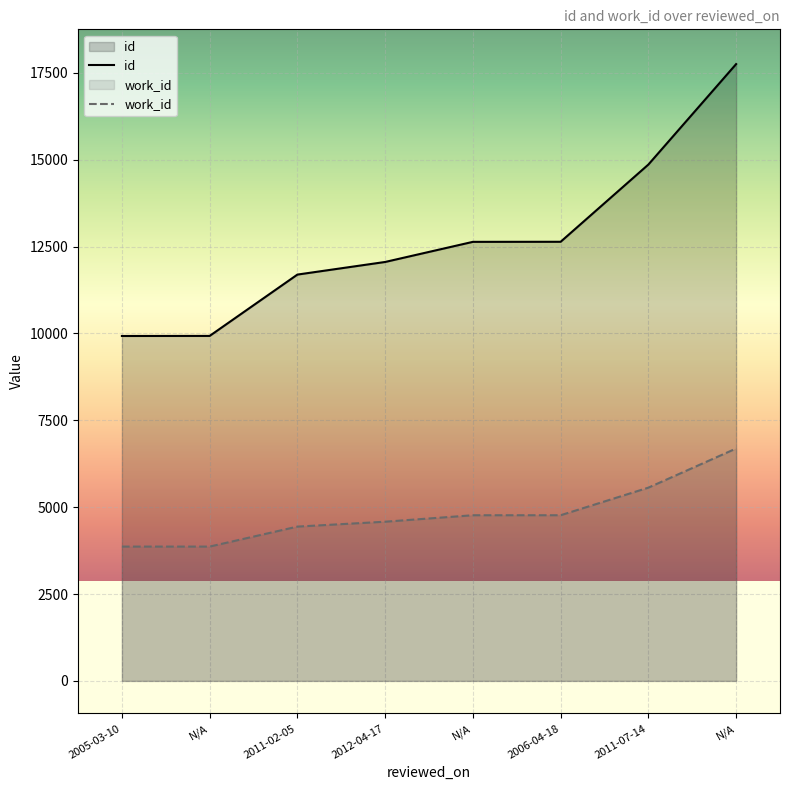

Which category has the highest value in the work_id series?

N/A